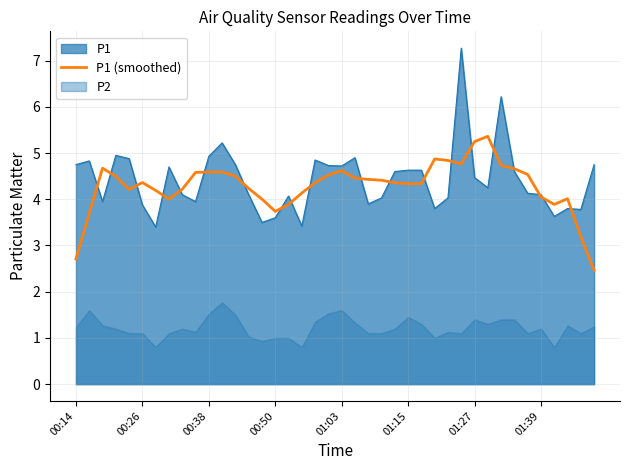

True or false: the data shows 4.4 at 24.

True